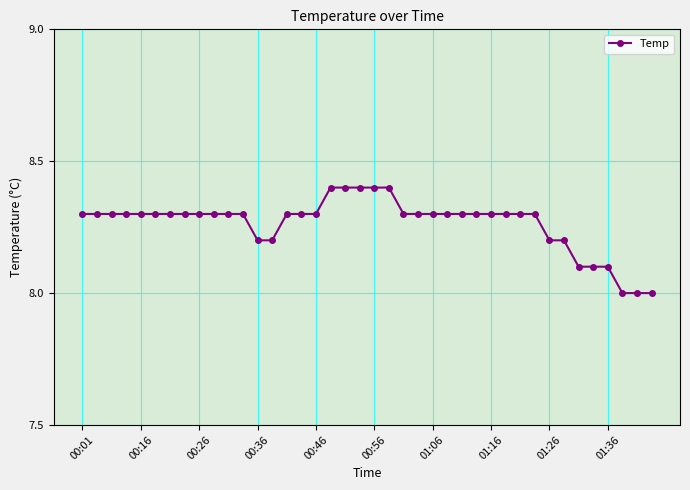

How many lines are shown in the chart?

1